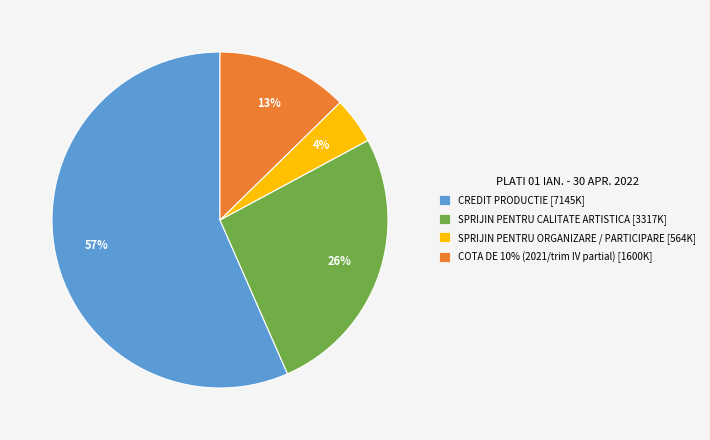

Is there a majority slice in this chart?

Yes